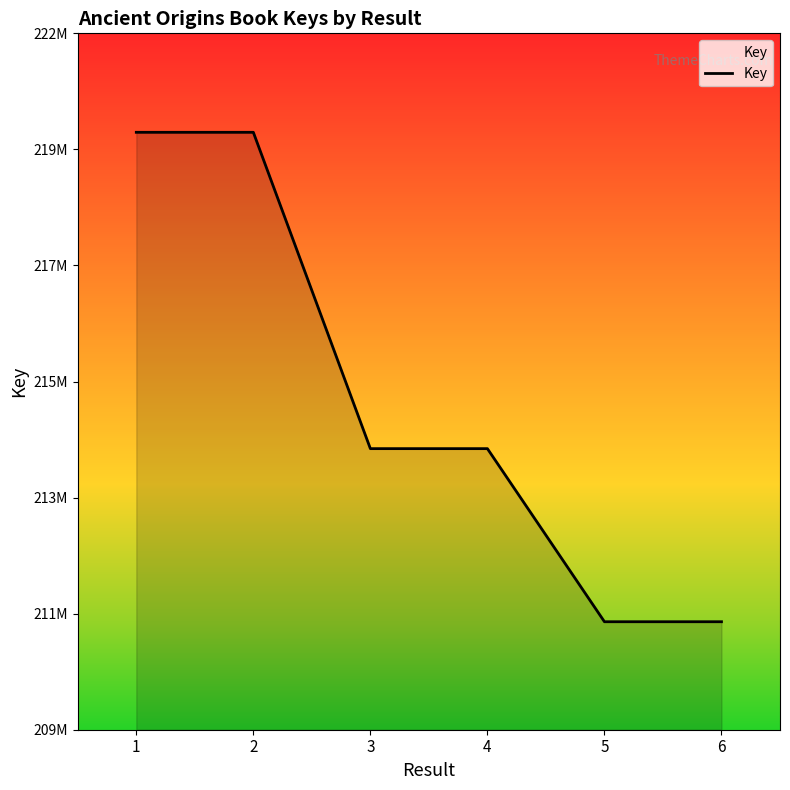

At which label is the value closest to 215584139?

3